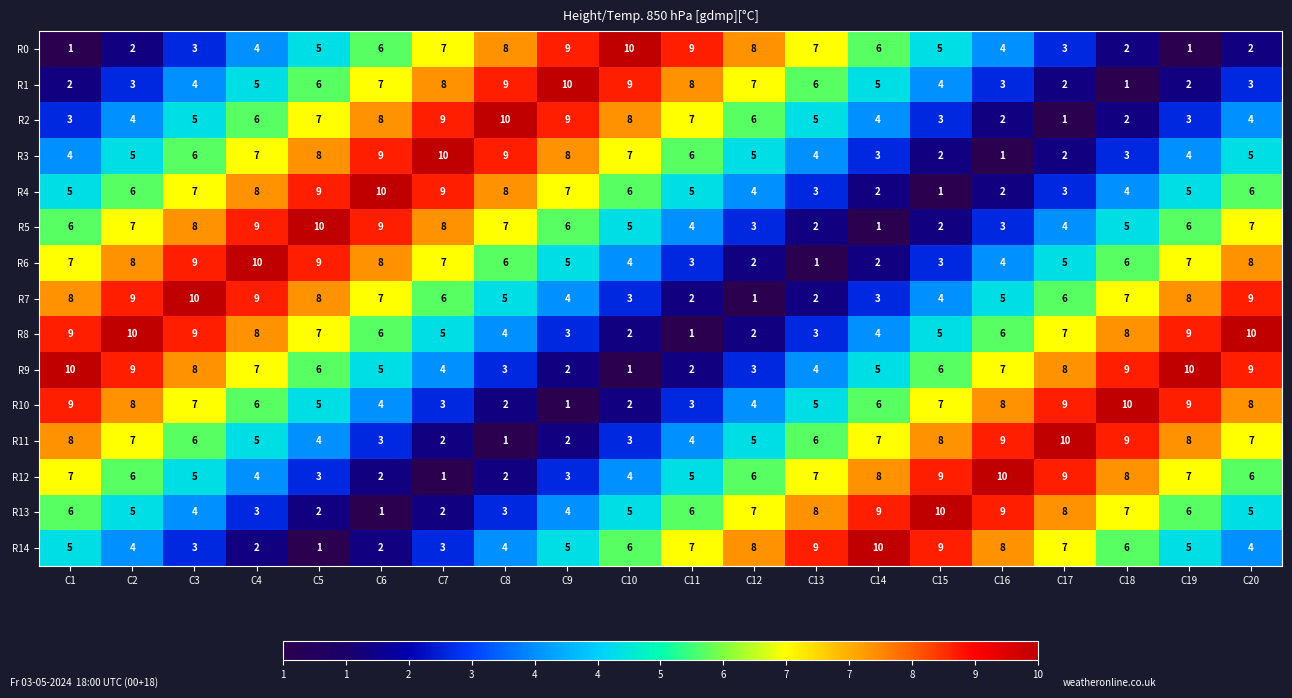

What is the spread (max minus min) of values at C5?

9